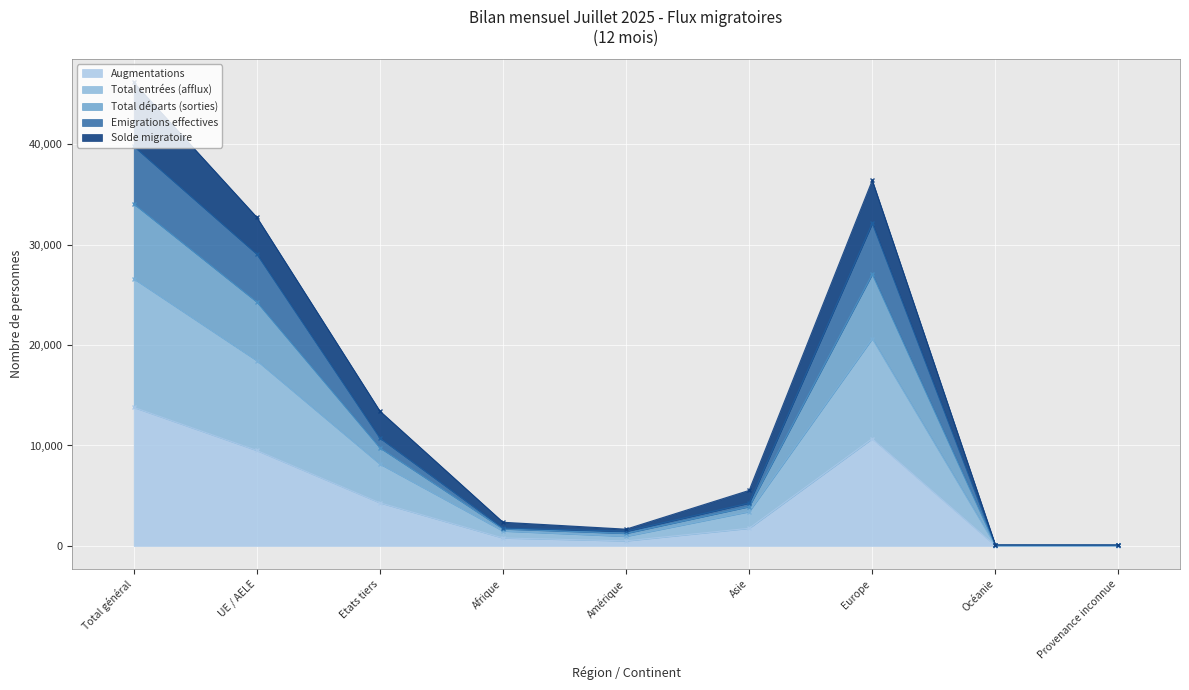

Where does the Emigrations effectives series first go above 3915?

Total général